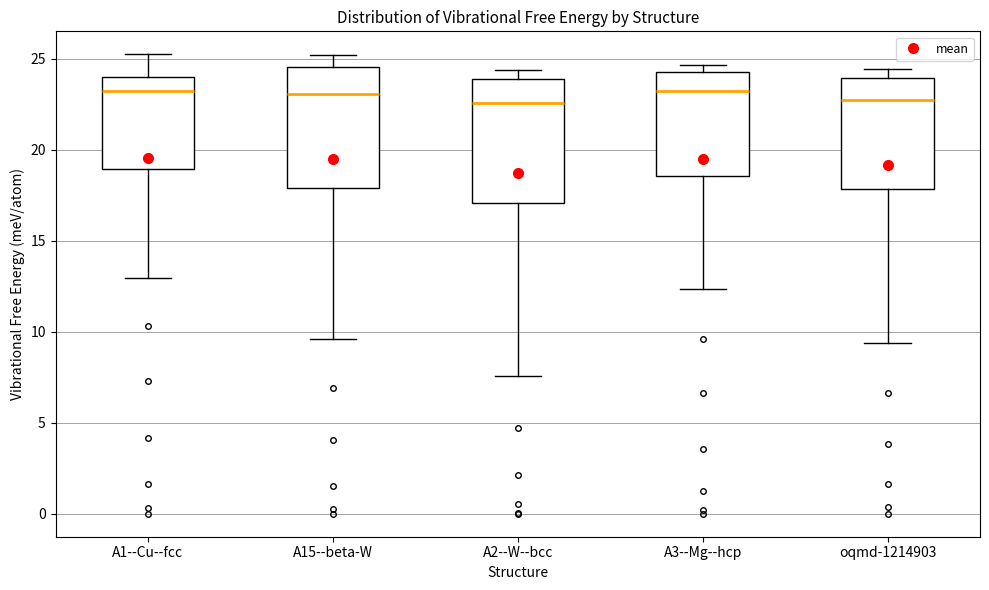

Where is the upper edge of the box for oqmd-1214903 on the y-axis? The values are not printed on the chart, so give them approximately, as read against the axis.

24.0